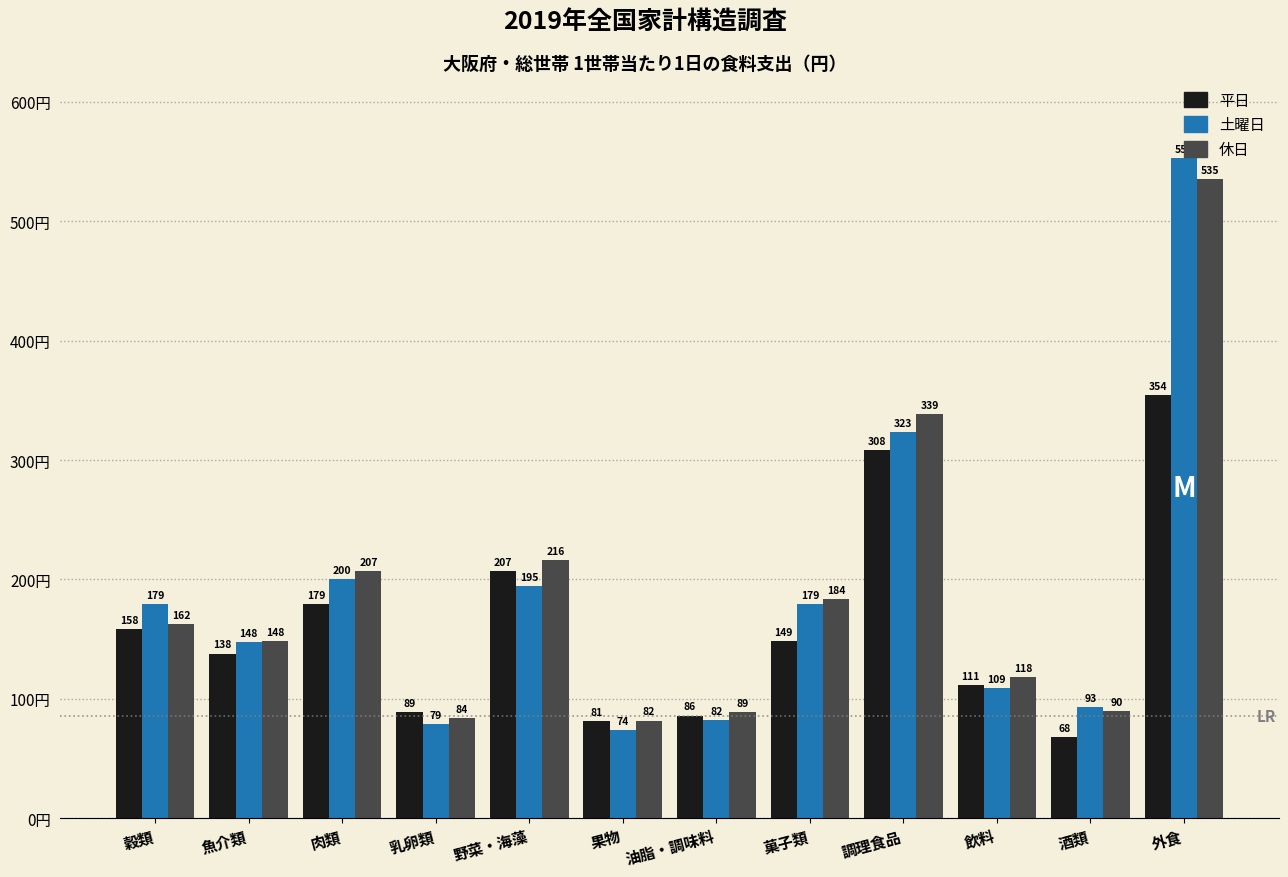

Rank the series at 油脂・調味料 from lowest to highest value.

土曜日, 平日, 休日